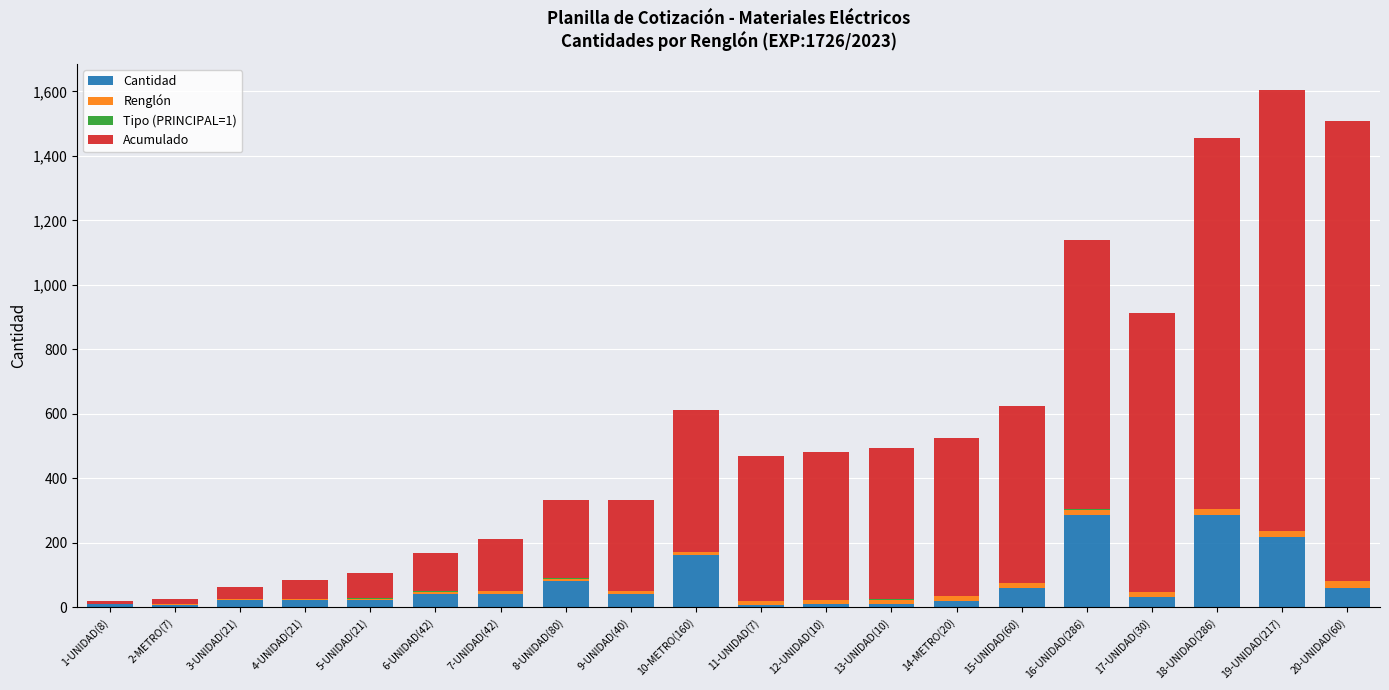

Are the bars grouped side by side (vs. stacked)?

No